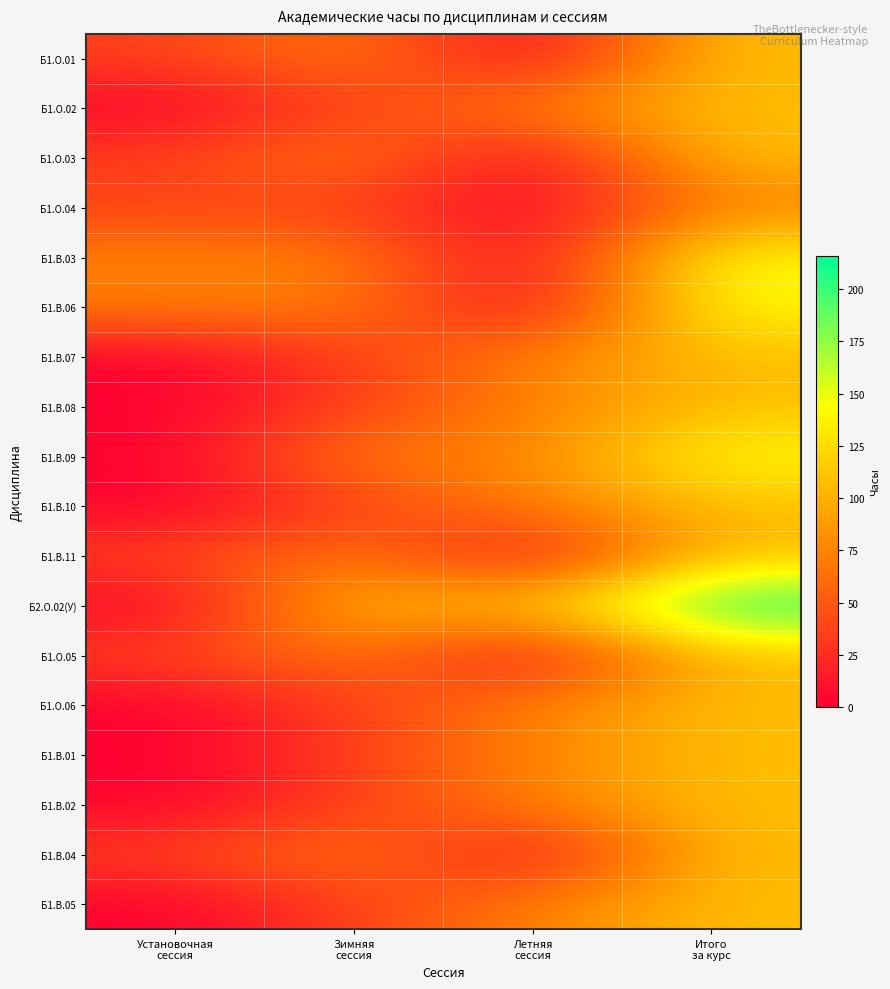

Reading left to right, transcribe all the data shown in this chart.

Б1.О.01: Установочная
сессия=36	Зимняя
сессия=72	Летняя
сессия=0	Итого
за курс=108
Б1.О.02: Установочная
сессия=0	Зимняя
сессия=36	Летняя
сессия=72	Итого
за курс=108
Б1.О.03: Установочная
сессия=36	Зимняя
сессия=72	Летняя
сессия=0	Итого
за курс=108
Б1.О.04: Установочная
сессия=36	Зимняя
сессия=36	Летняя
сессия=0	Итого
за курс=72
Б1.В.03: Установочная
сессия=72	Зимняя
сессия=72	Летняя
сессия=0	Итого
за курс=144
Б1.В.06: Установочная
сессия=72	Зимняя
сессия=72	Летняя
сессия=0	Итого
за курс=144
Б1.В.07: Установочная
сессия=0	Зимняя
сессия=36	Летняя
сессия=72	Итого
за курс=108
Б1.В.08: Установочная
сессия=0	Зимняя
сессия=36	Летняя
сессия=72	Итого
за курс=108
Б1.В.09: Установочная
сессия=0	Зимняя
сессия=72	Летняя
сессия=72	Итого
за курс=144
Б1.В.10: Установочная
сессия=0	Зимняя
сессия=36	Летняя
сессия=72	Итого
за курс=108
Б1.В.11: Установочная
сессия=36	Зимняя
сессия=72	Летняя
сессия=0	Итого
за курс=108
Б2.О.02(У): Установочная
сессия=0	Зимняя
сессия=108	Летняя
сессия=108	Итого
за курс=216
Б1.О.05: Установочная
сессия=36	Зимняя
сессия=72	Летняя
сессия=0	Итого
за курс=108
Б1.О.06: Установочная
сессия=0	Зимняя
сессия=36	Летняя
сессия=72	Итого
за курс=108
Б1.В.01: Установочная
сессия=0	Зимняя
сессия=36	Летняя
сессия=72	Итого
за курс=108
Б1.В.02: Установочная
сессия=0	Зимняя
сессия=36	Летняя
сессия=72	Итого
за курс=108
Б1.В.04: Установочная
сессия=36	Зимняя
сессия=72	Летняя
сессия=0	Итого
за курс=108
Б1.В.05: Установочная
сессия=0	Зимняя
сессия=36	Летняя
сессия=72	Итого
за курс=108